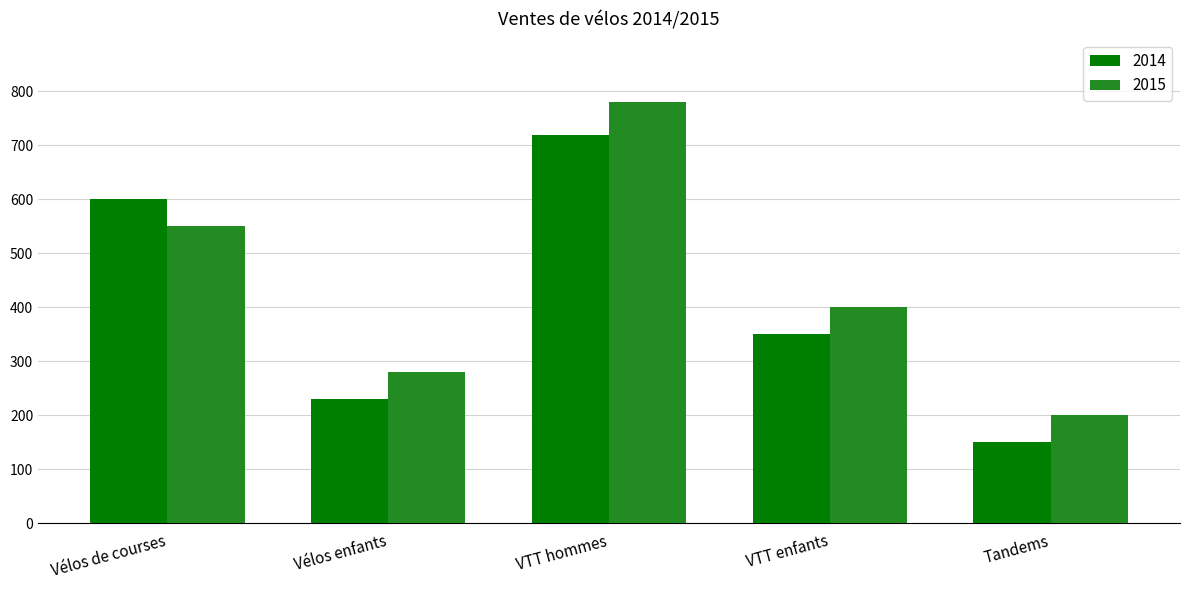

At which category is the sum across all series the highest?

VTT hommes